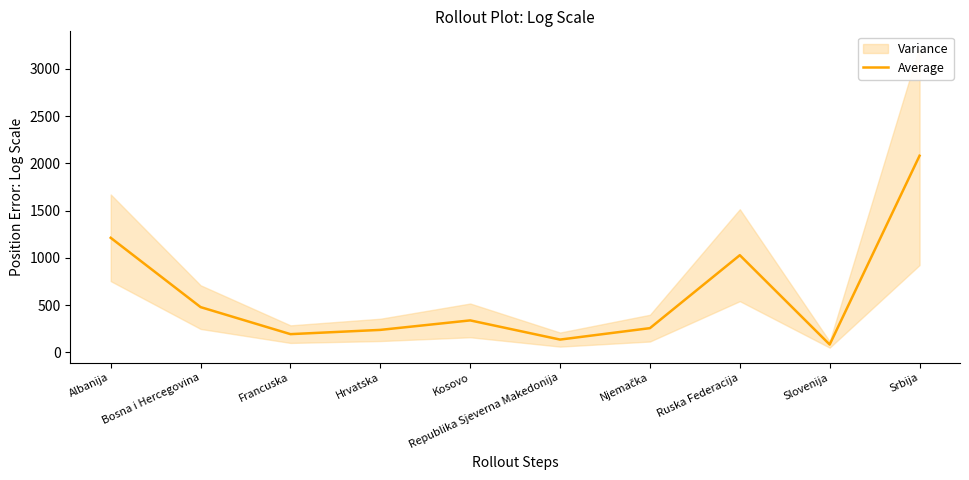

Reading left to right, list all the values displayed in this chart.

Albanija=1212.5	Bosna i Hercegovina=479.0	Francuska=193.0	Hrvatska=238.0	Kosovo=338.5	Republika Sjeverna Makedonija=135.5	Njemačka=256.5	Ruska Federacija=1028.5	Slovenija=83.0	Srbija=2081.0